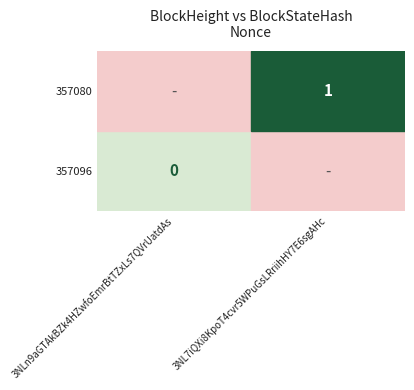

Between 0 and 1, which series saw the biggest shift?

357080